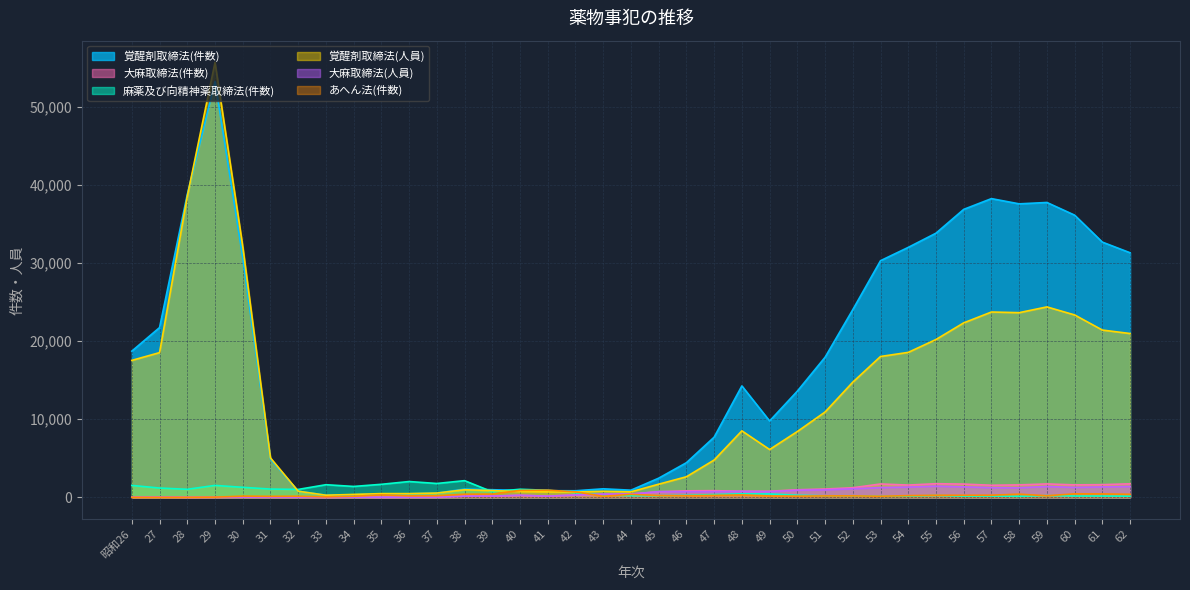

How many lines are shown in the chart?

6